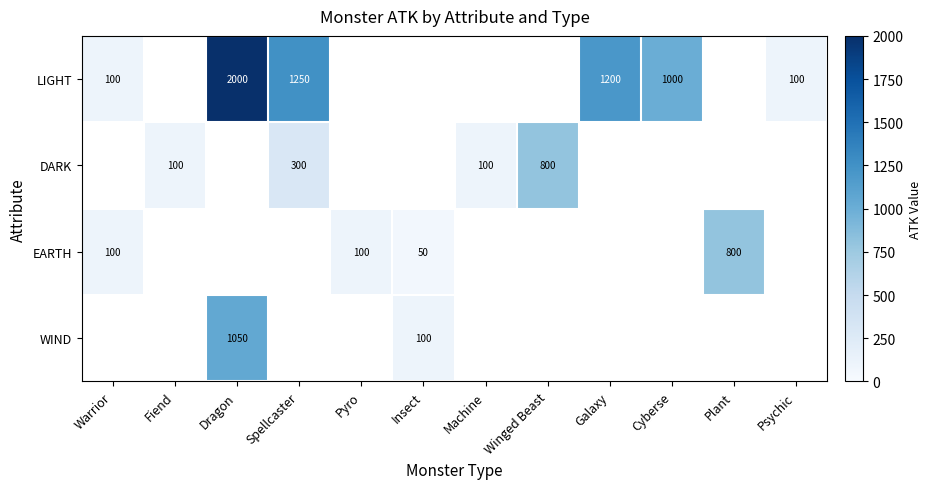

What is the difference between the highest and lowest values at Spellcaster?

950.0